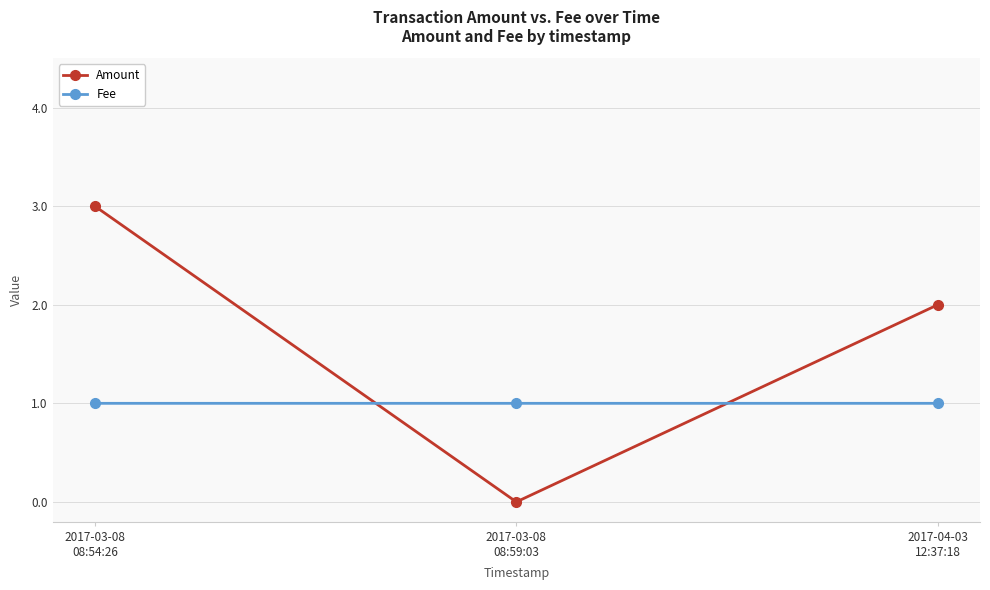

Is the value of Amount at 2017-03-08
08:54:26 greater than the value of Fee at 2017-04-03
12:37:18?

Yes